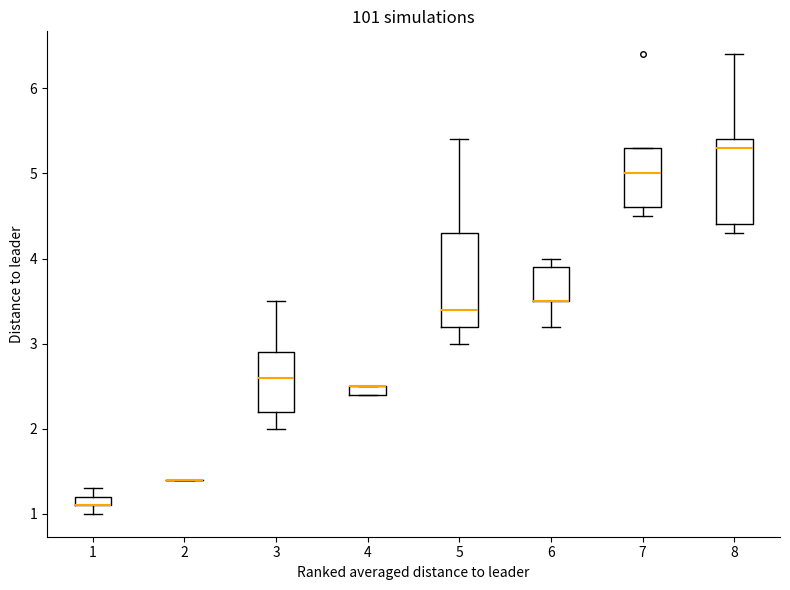

Where does the upper whisker of the box at x = 5 end on the y-axis? The values are not printed on the chart, so give them approximately, as read against the axis.

5.4